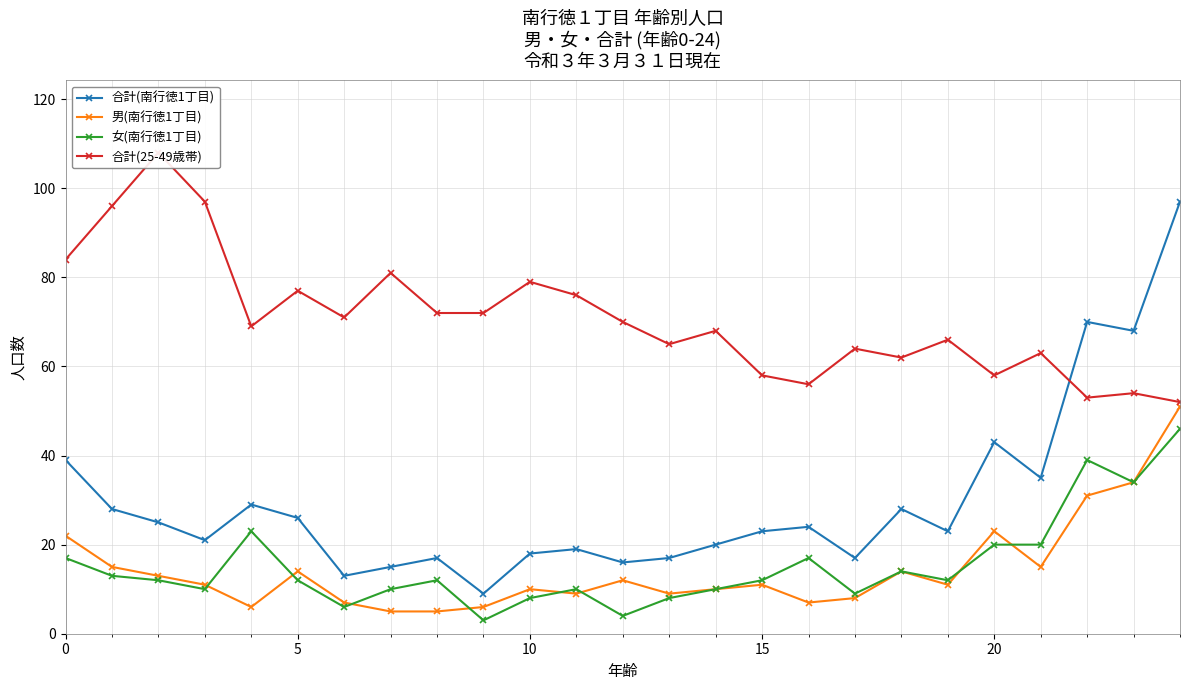

The 男(南行徳1丁目) series shows 51 at 24. True or false?

True